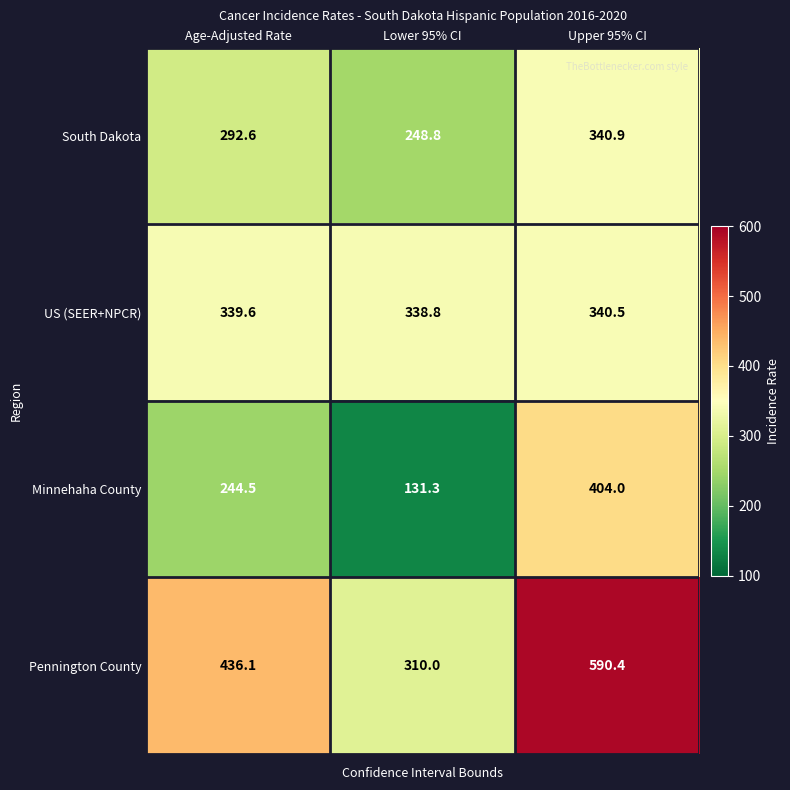

Which series has the largest total across all categories?

Pennington County